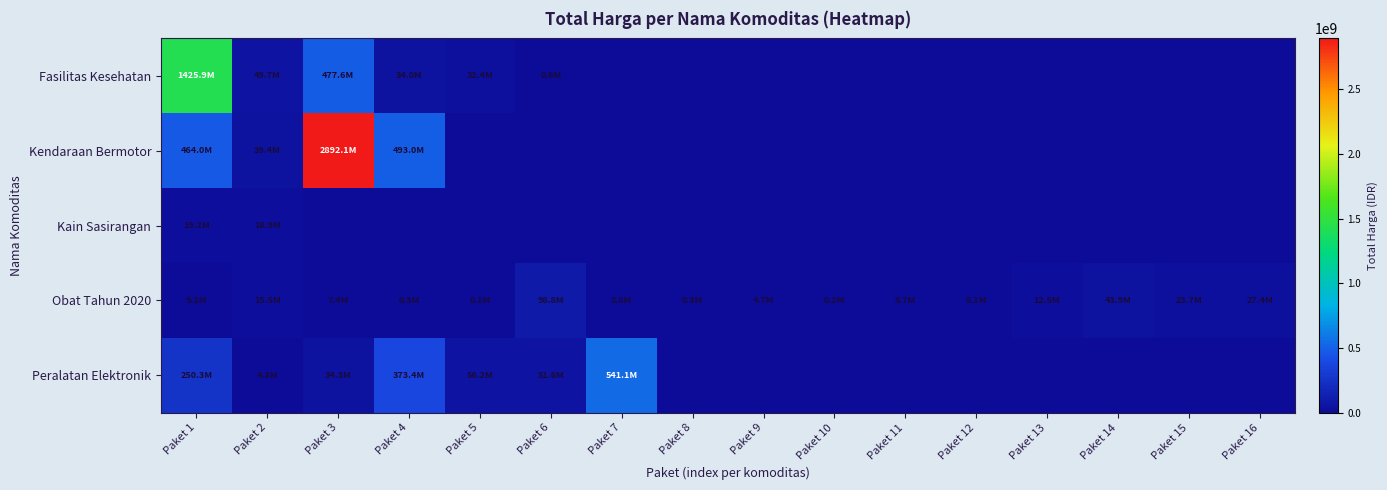

Reading left to right, list all the values displayed in this chart.

Fasilitas Kesehatan: Paket 1=1425867900	Paket 2=49730040	Paket 3=477600000	Paket 4=34000000	Paket 5=32441200	Paket 6=577875	Paket 7=0	Paket 8=0	Paket 9=0	Paket 10=0	Paket 11=0	Paket 12=0	Paket 13=0	Paket 14=0	Paket 15=0	Paket 16=0
Kendaraan Bermotor: Paket 1=464002100	Paket 2=39440000	Paket 3=2892122000	Paket 4=493000000	Paket 5=0	Paket 6=0	Paket 7=0	Paket 8=0	Paket 9=0	Paket 10=0	Paket 11=0	Paket 12=0	Paket 13=0	Paket 14=0	Paket 15=0	Paket 16=0
Kain Sasirangan: Paket 1=19175000	Paket 2=18900000	Paket 3=0	Paket 4=0	Paket 5=0	Paket 6=0	Paket 7=0	Paket 8=0	Paket 9=0	Paket 10=0	Paket 11=0	Paket 12=0	Paket 13=0	Paket 14=0	Paket 15=0	Paket 16=0
Obat Tahun 2020: Paket 1=9180000	Paket 2=15513960	Paket 3=7401240	Paket 4=333600	Paket 5=78000	Paket 6=98772570	Paket 7=2772000	Paket 8=265000	Paket 9=4672200	Paket 10=182000	Paket 11=8742500	Paket 12=5129000	Paket 13=12453900	Paket 14=43859200	Paket 15=23653000	Paket 16=27412000
Peralatan Elektronik: Paket 1=250350000	Paket 2=4350000	Paket 3=34292000	Paket 4=373404000	Paket 5=56152800	Paket 6=51601000	Paket 7=541071000	Paket 8=0	Paket 9=0	Paket 10=0	Paket 11=0	Paket 12=0	Paket 13=0	Paket 14=0	Paket 15=0	Paket 16=0